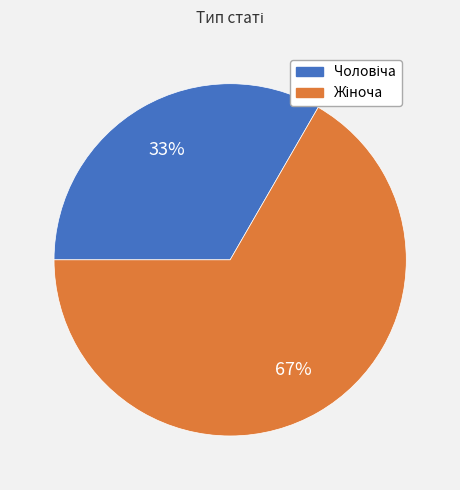

How many slices are in this pie chart?

2